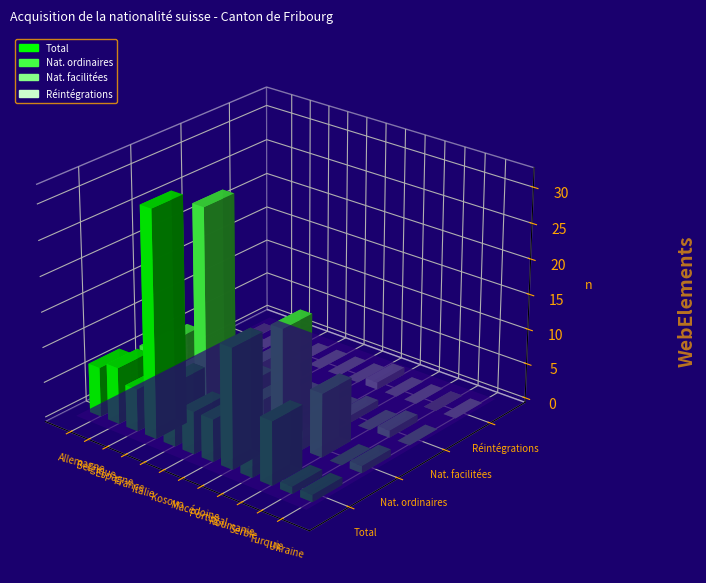

What position from the right is Kosovo?

7